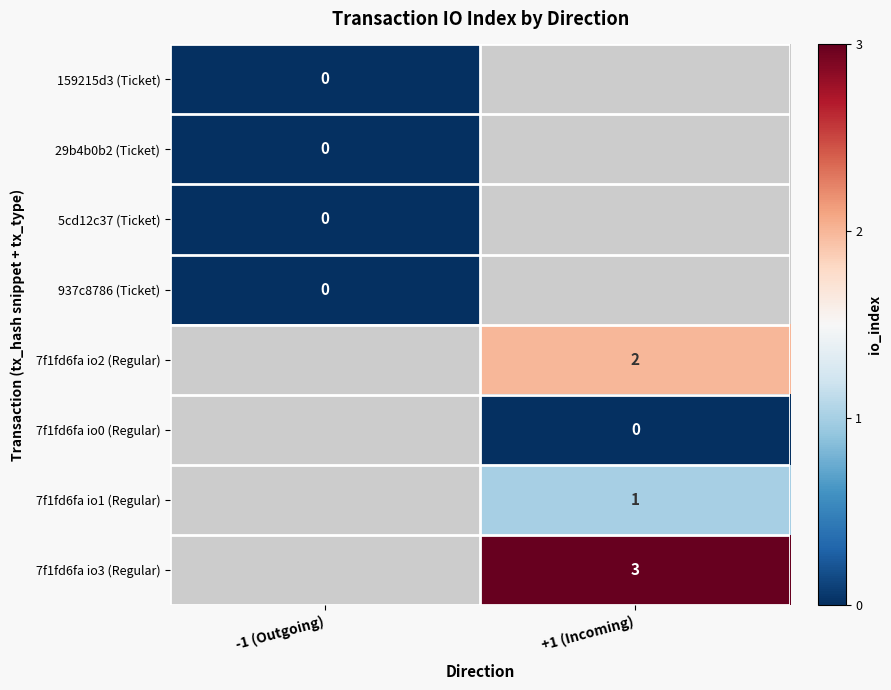

Which category has the lowest value across all series?

-1 (Outgoing)